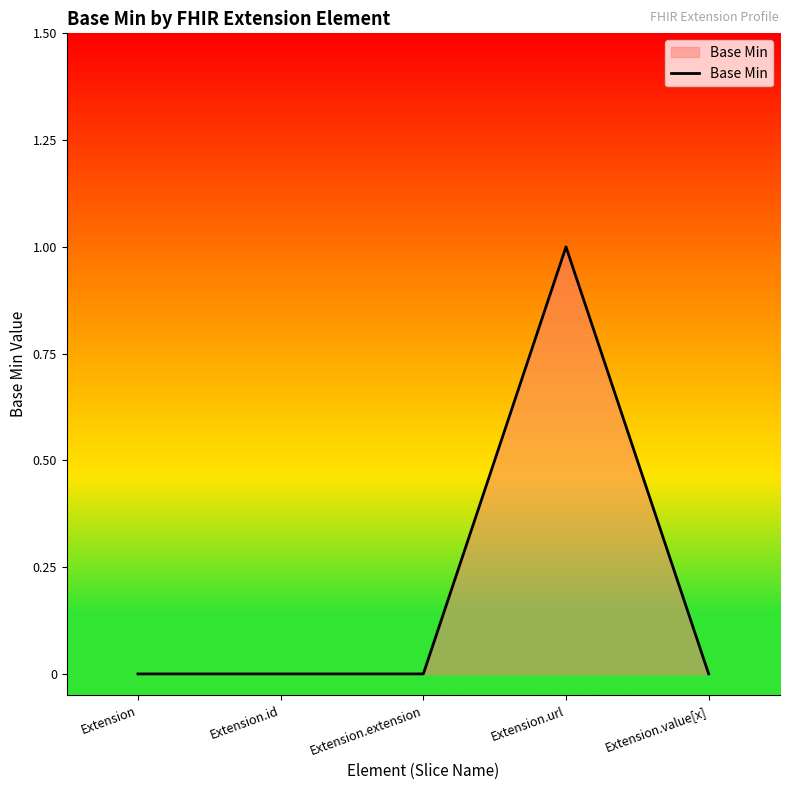

Does the chart have visible grid lines?

No